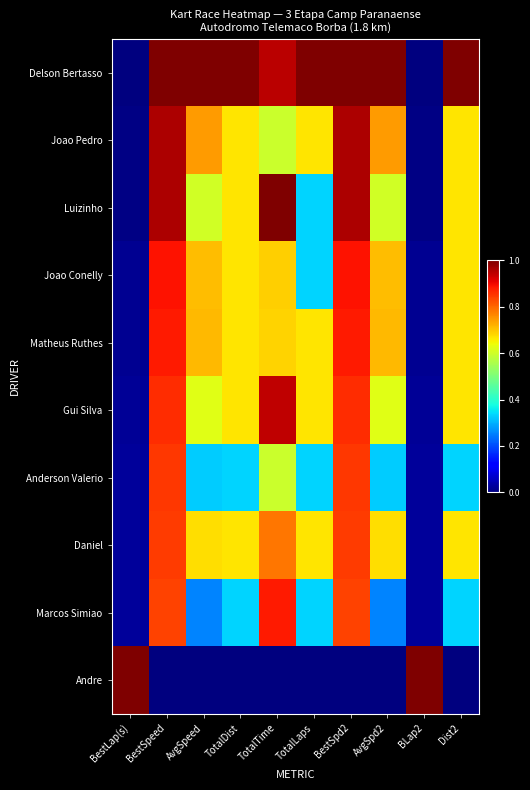

How many categories are shown in the chart?

10